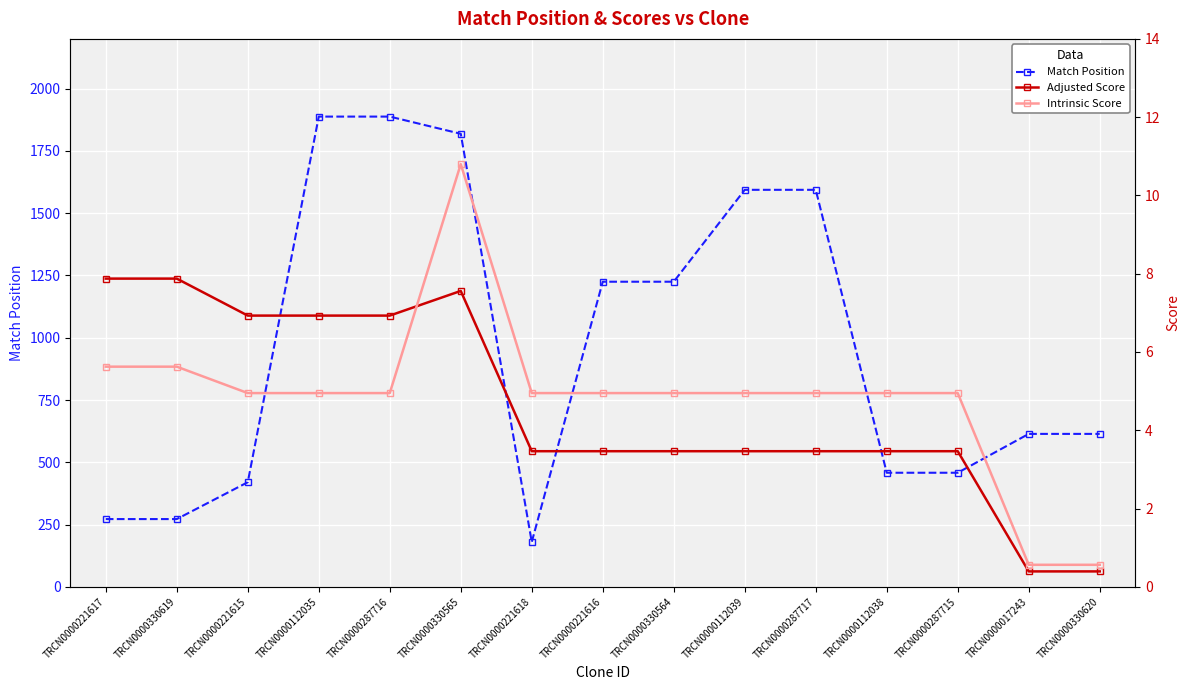

True or false: Match Position has a value of 608 at TRCN0000287715.

False